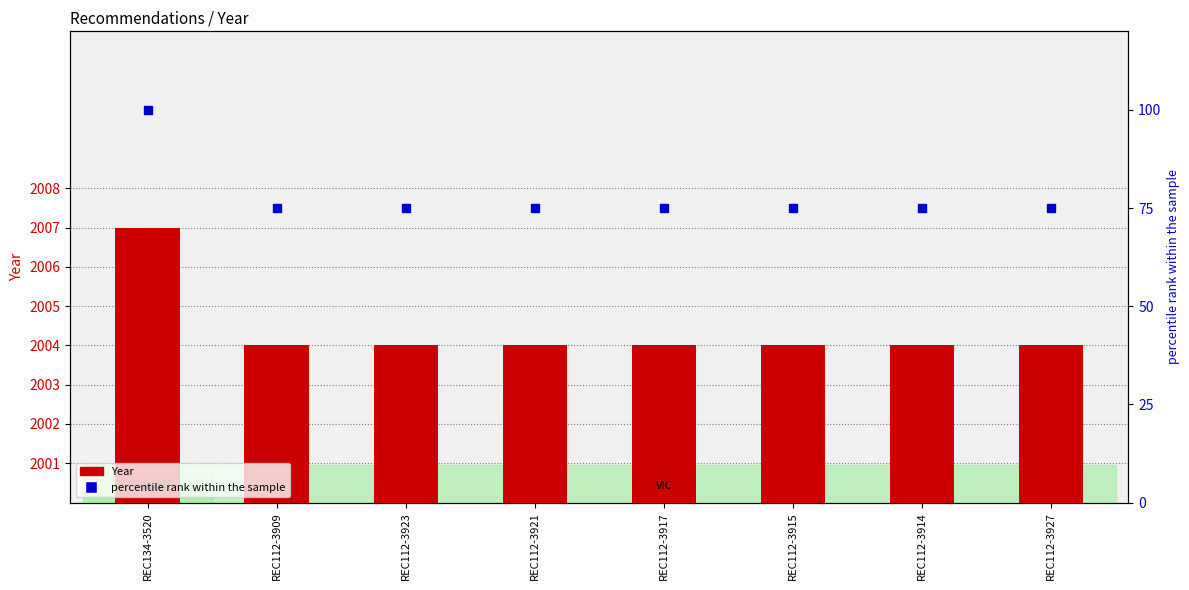

Which series has the largest total across all categories?

Year